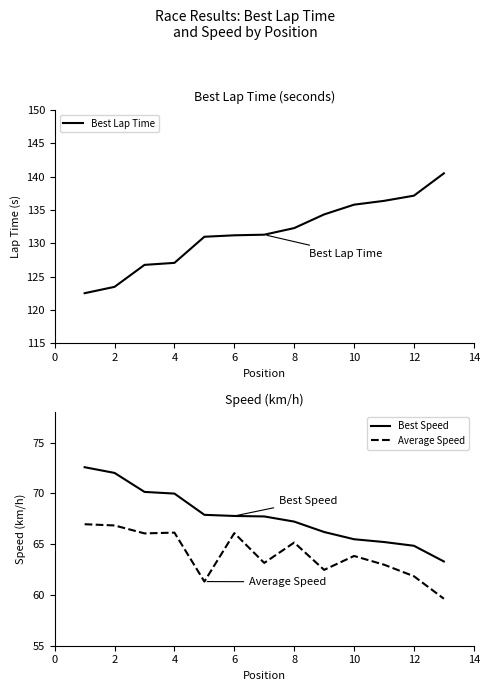

What is the approximate value of Best Speed at 4?

70.0